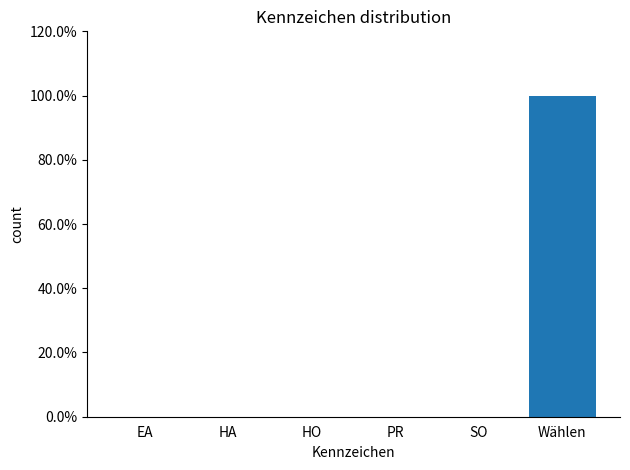

Are the bars horizontal?

No